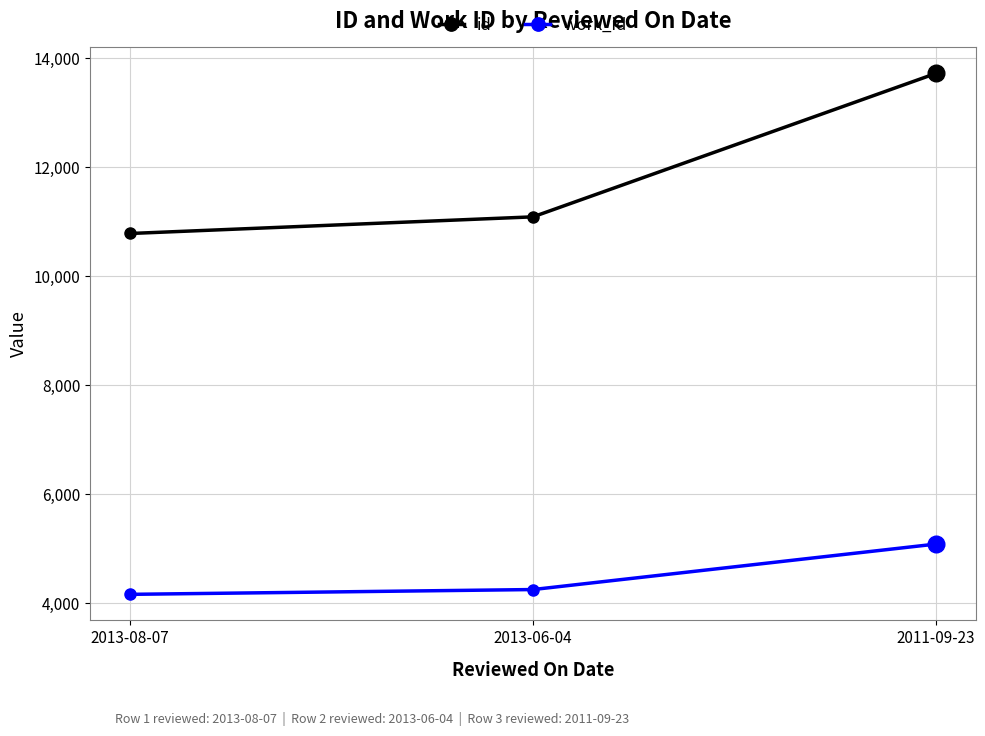

List the series in order of their overall mean, lowest first.

work_id, id